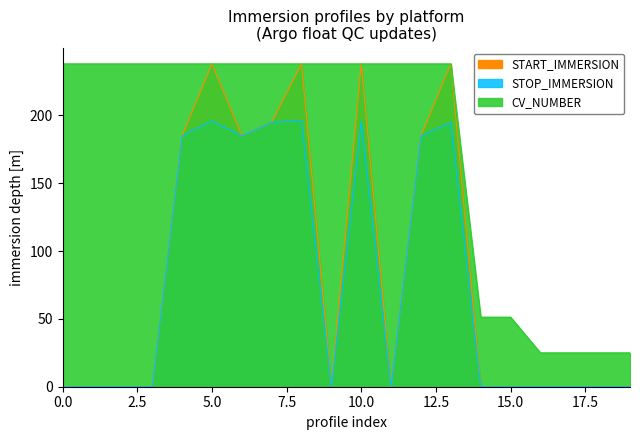

What are all the series names shown in the legend?

START_IMMERSION, STOP_IMMERSION, CV_NUMBER